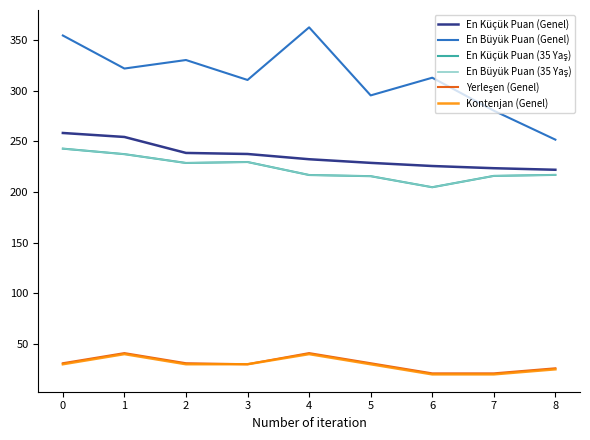

Which series changed the most between 7 and 8?

En Büyük Puan (Genel)